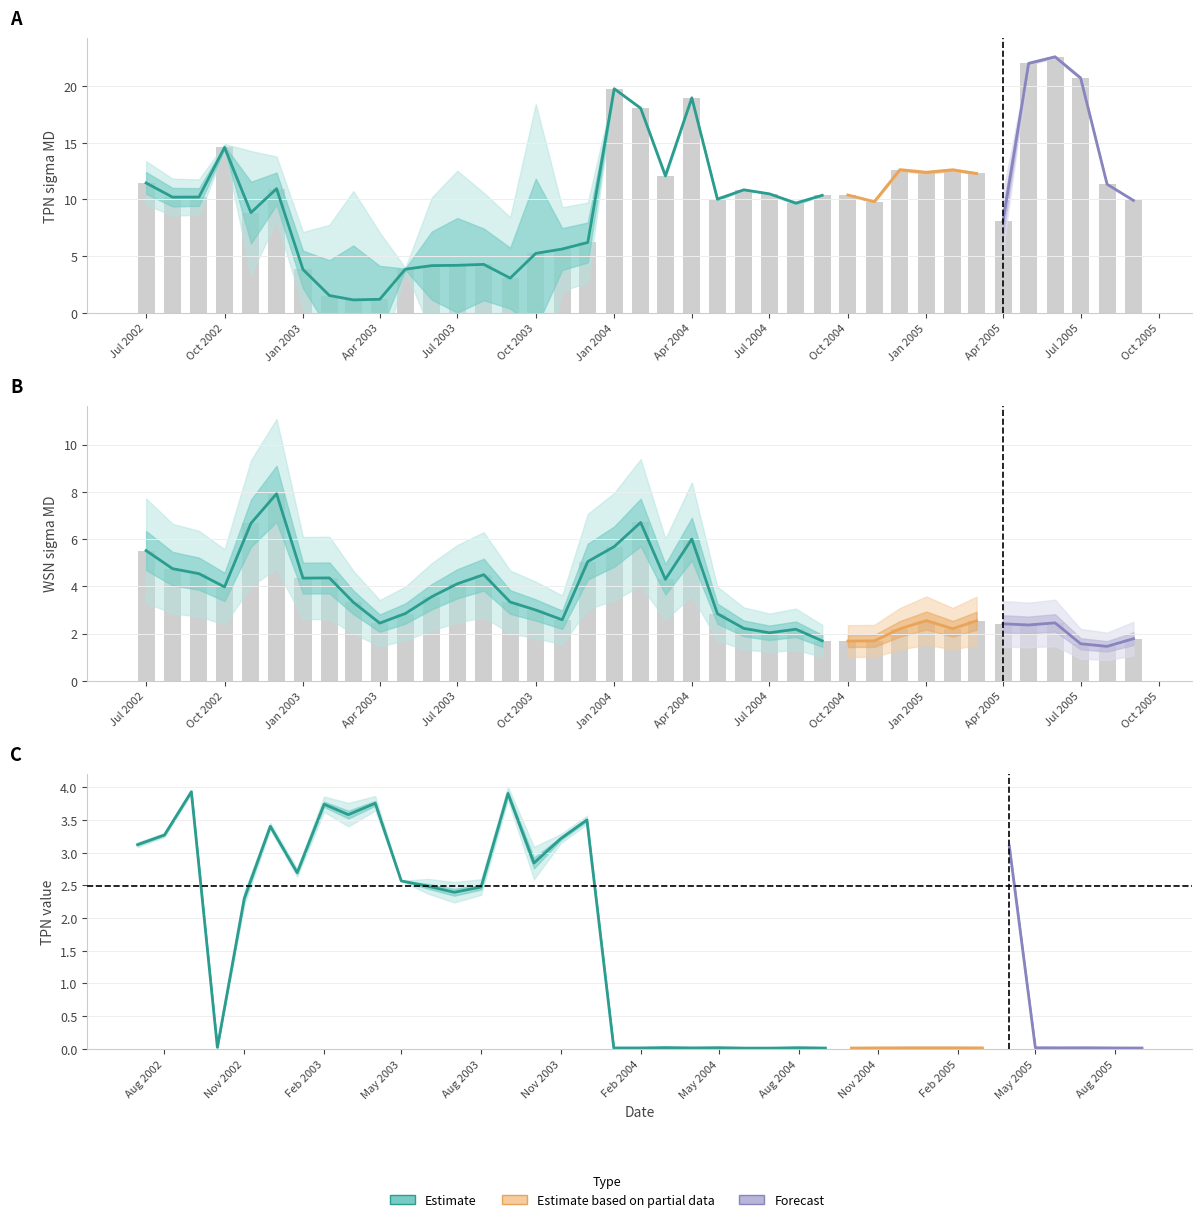

At which category is the sum across all series the highest?

Jan 2004